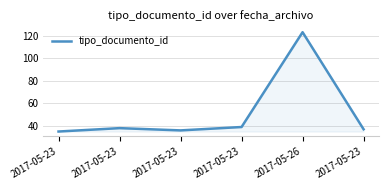

How many lines are shown in the chart?

1